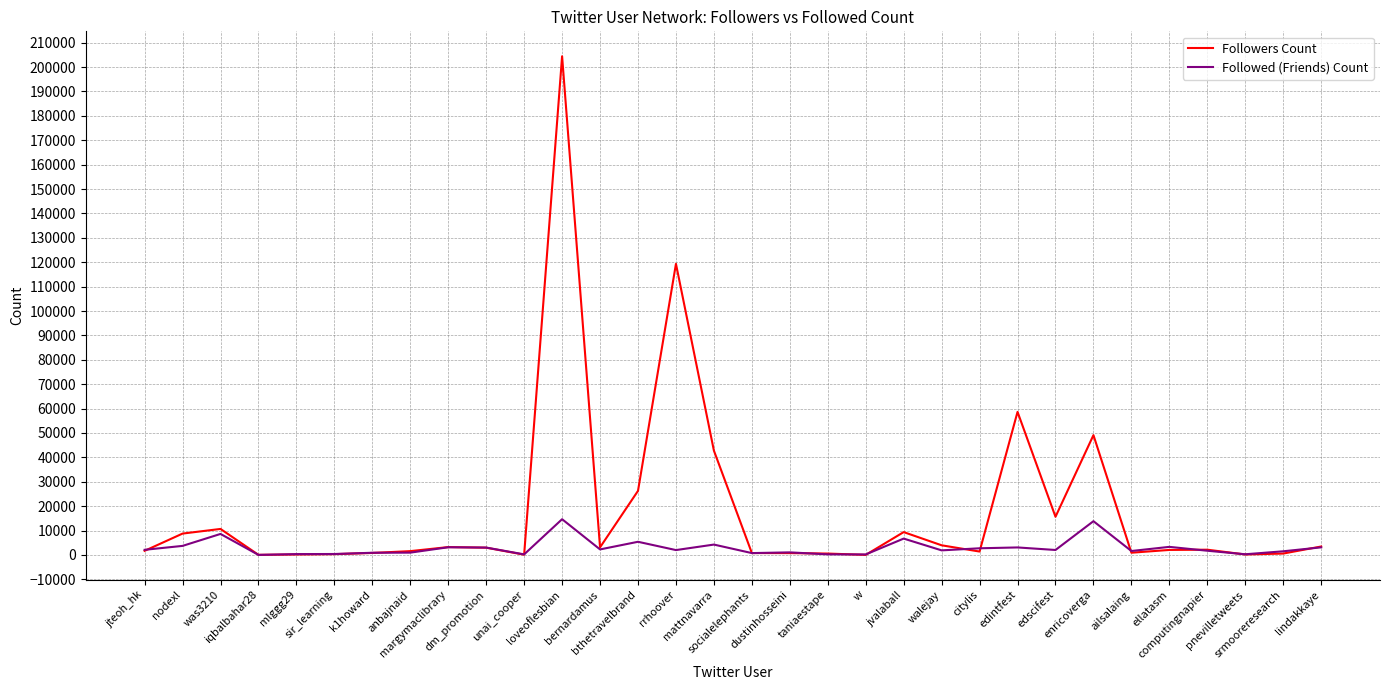

Which series has the largest total across all categories?

Followers Count